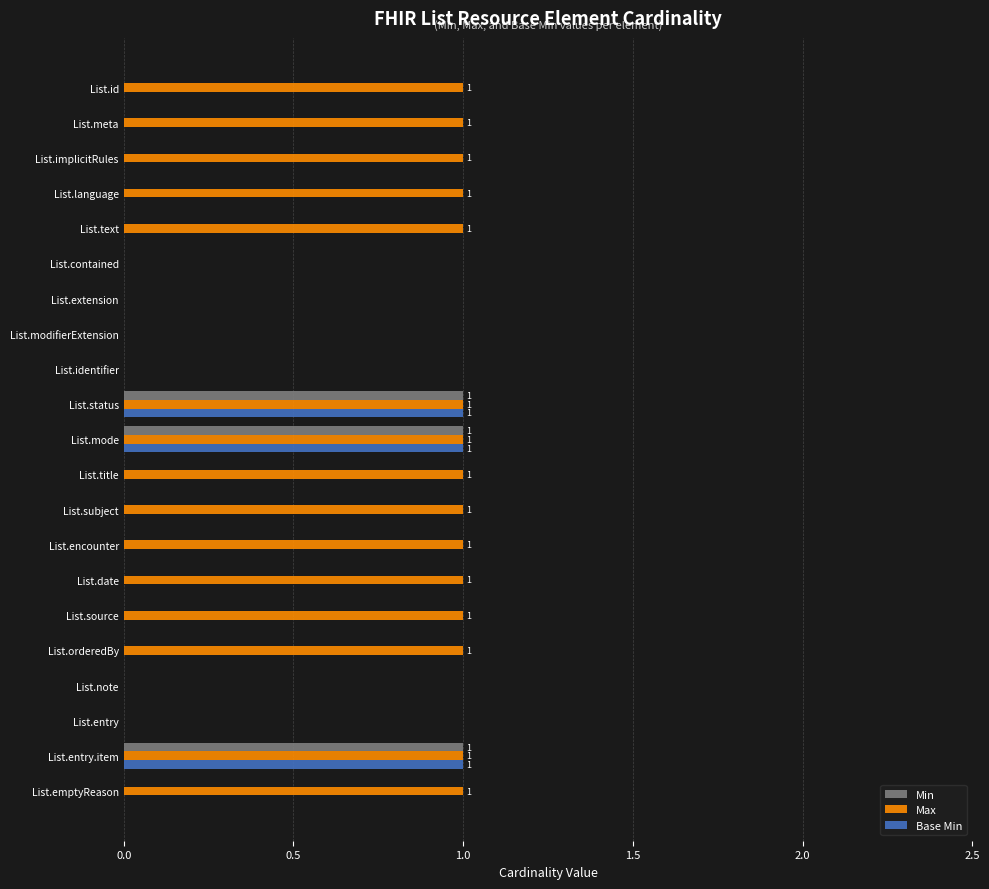

The value of Min at List.source is 1. True or false?

False